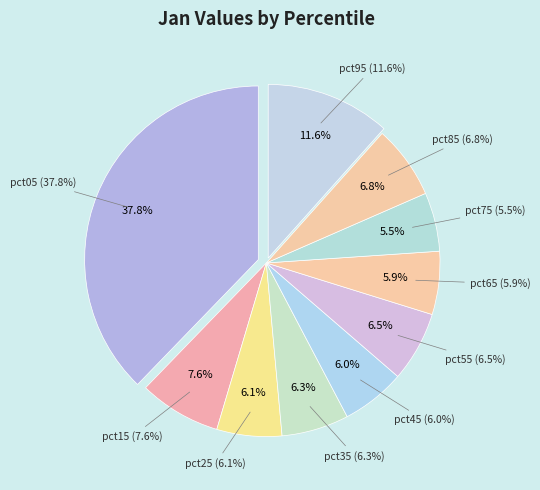

What percentage is the pct15 slice, to the nearest percent?

8%